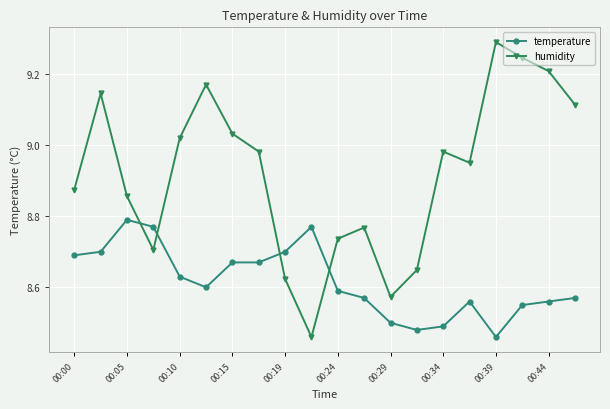

List the series in order of their peak value, lowest first.

temperature, humidity